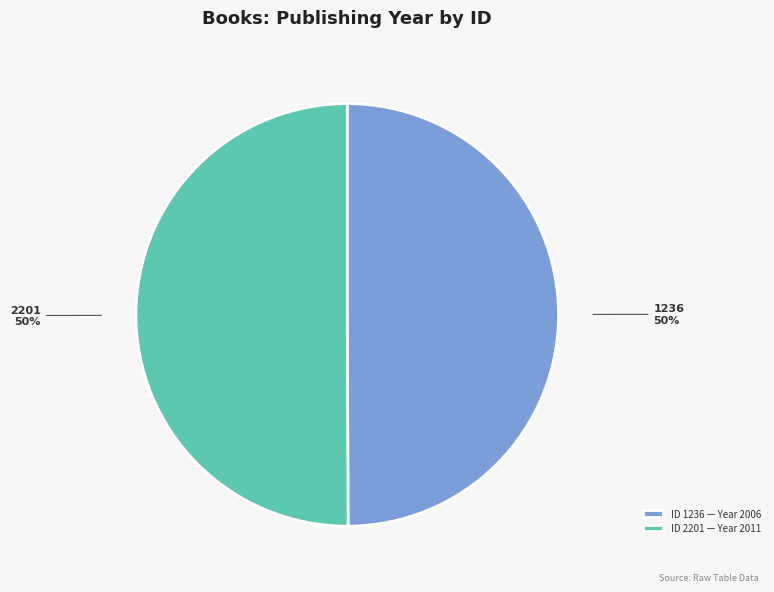

What is the ratio of the value at ID 1236 — Year 2006 to the value at ID 2201 — Year 2011?

1.0